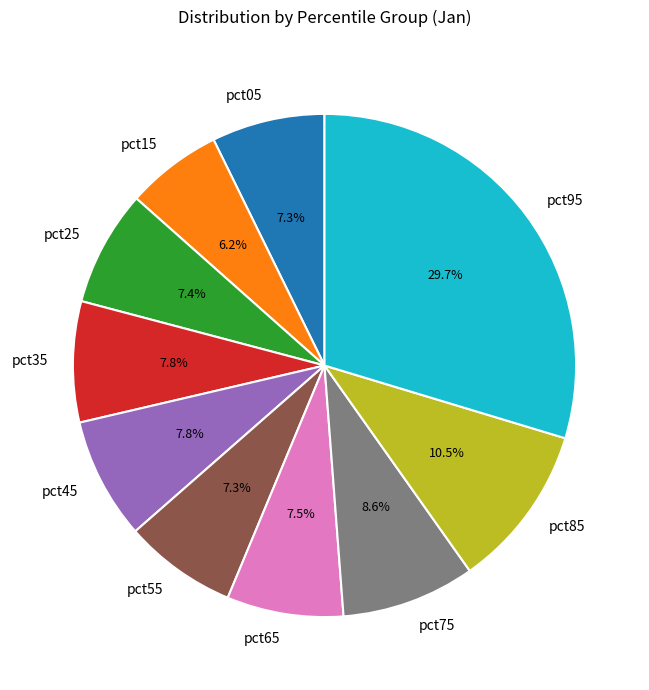

To the nearest percent, what percentage of the pie is pct45?

8%